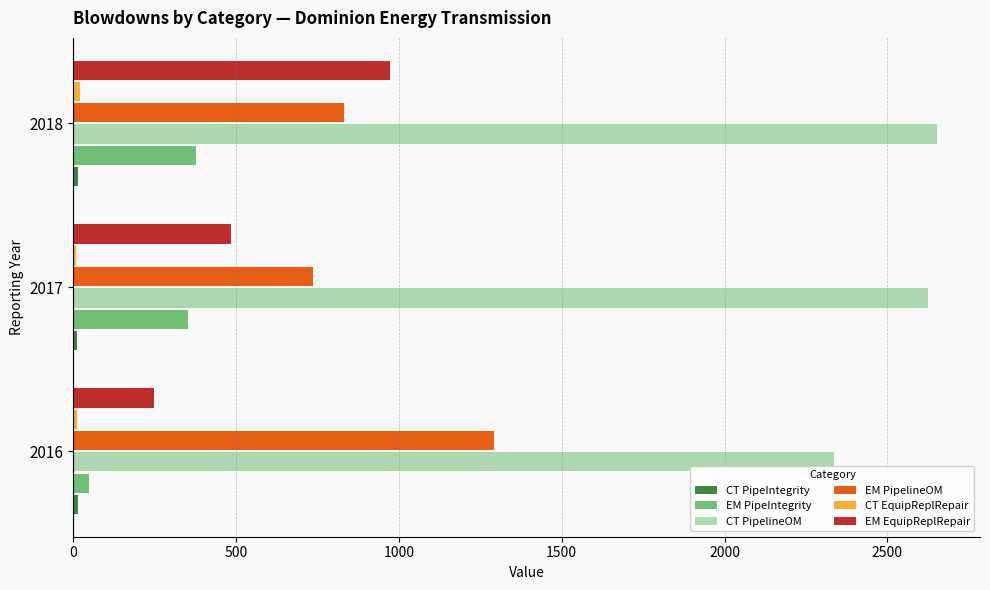

Where is CT PipelineOM nearest to the value 2494?

2017